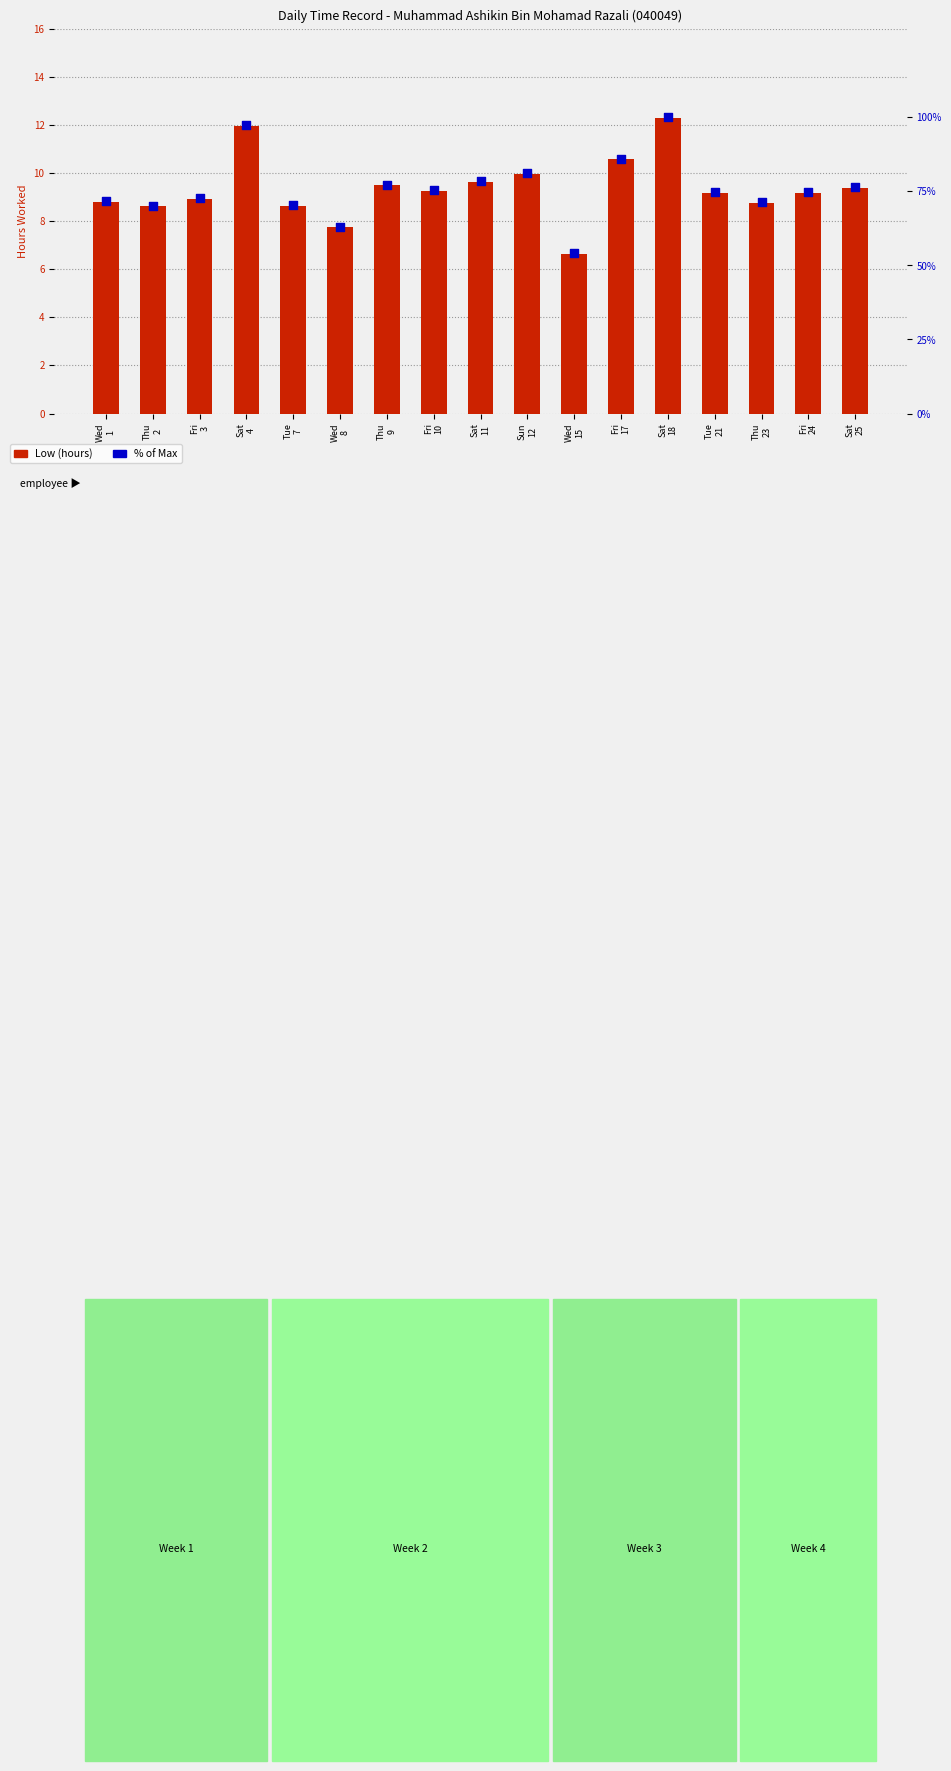

Which series has the largest total across all categories?

% of Max